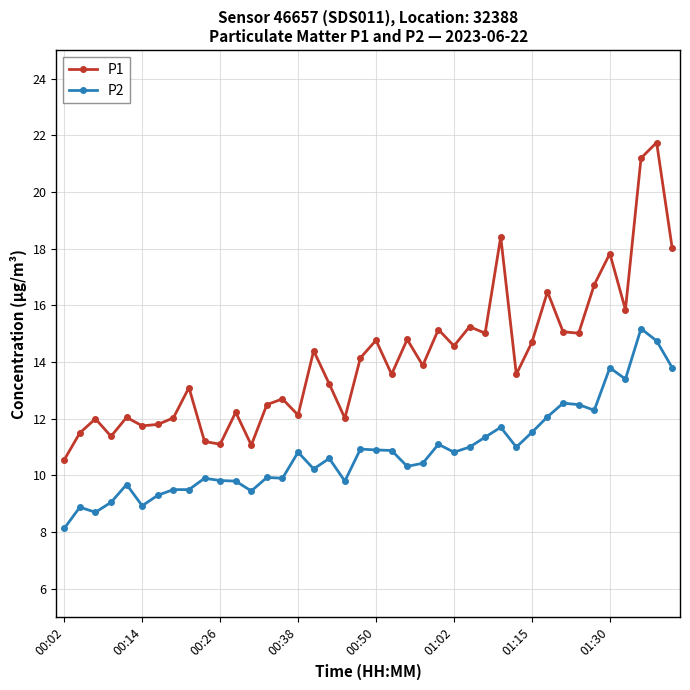

Rank the series by their average value, from highest to lowest.

P1, P2